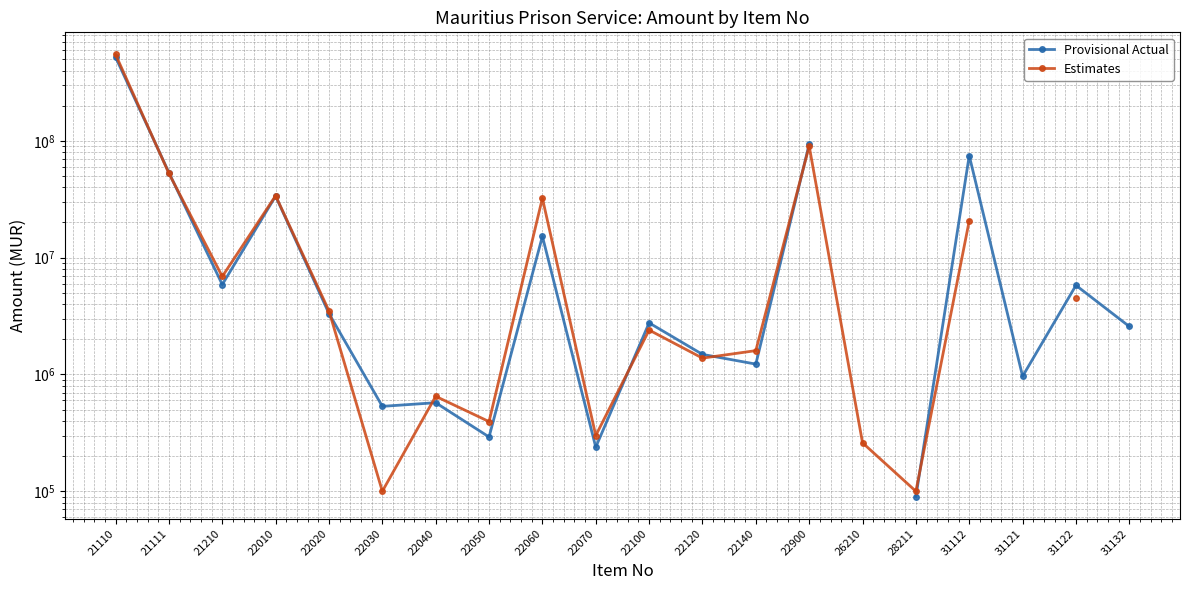

What is the highest value of the Estimates series?

549167390.1